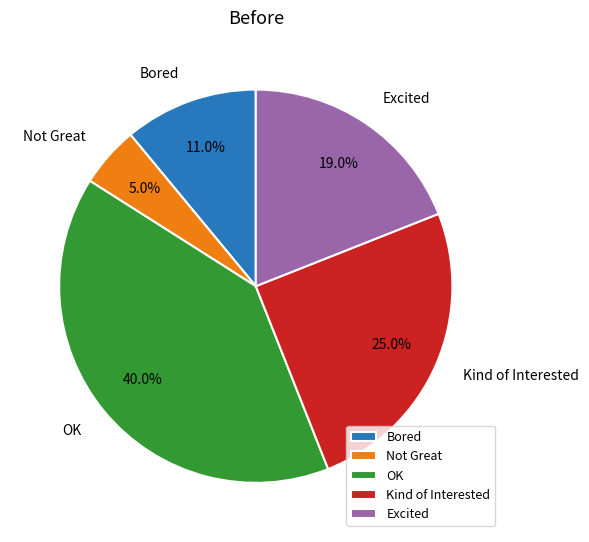

Does Excited represent more than half of the total?

No